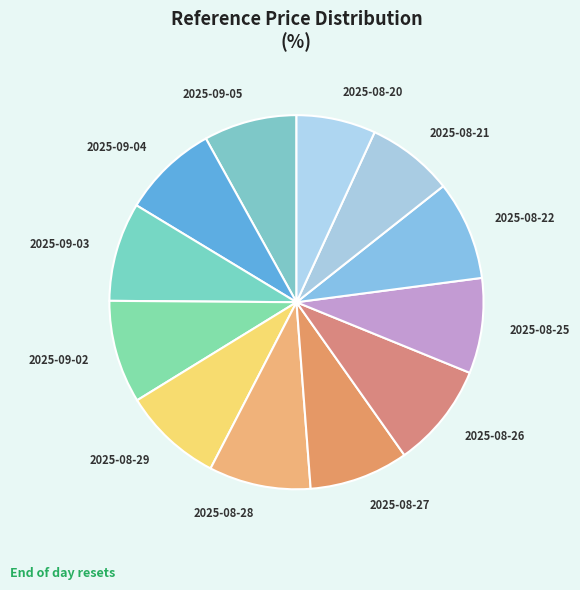

How many slices are in this pie chart?

12